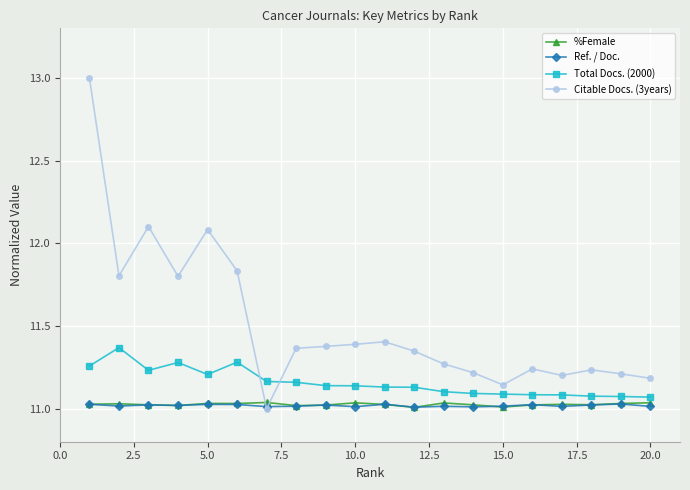

How many lines are shown in the chart?

4